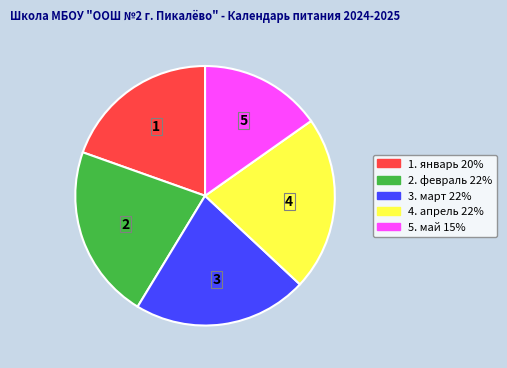

Is there any slice that represents more than half of the pie?

No